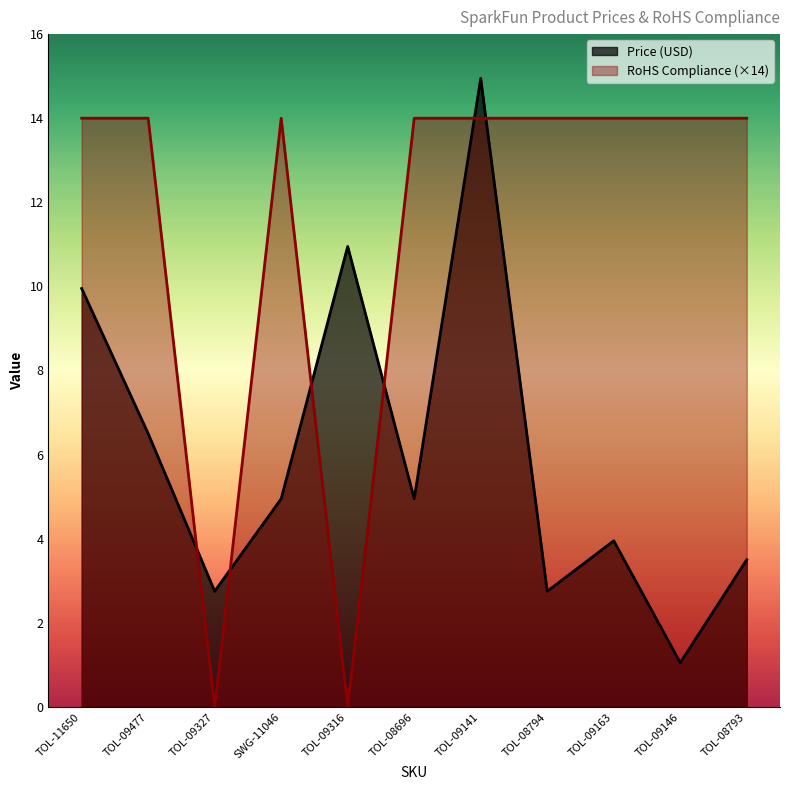

Rank the categories by RoHS Compliance value from highest to lowest.

TOL-11650, TOL-09477, SWG-11046, TOL-08696, TOL-09141, TOL-08794, TOL-09163, TOL-09146, TOL-08793, TOL-09327, TOL-09316